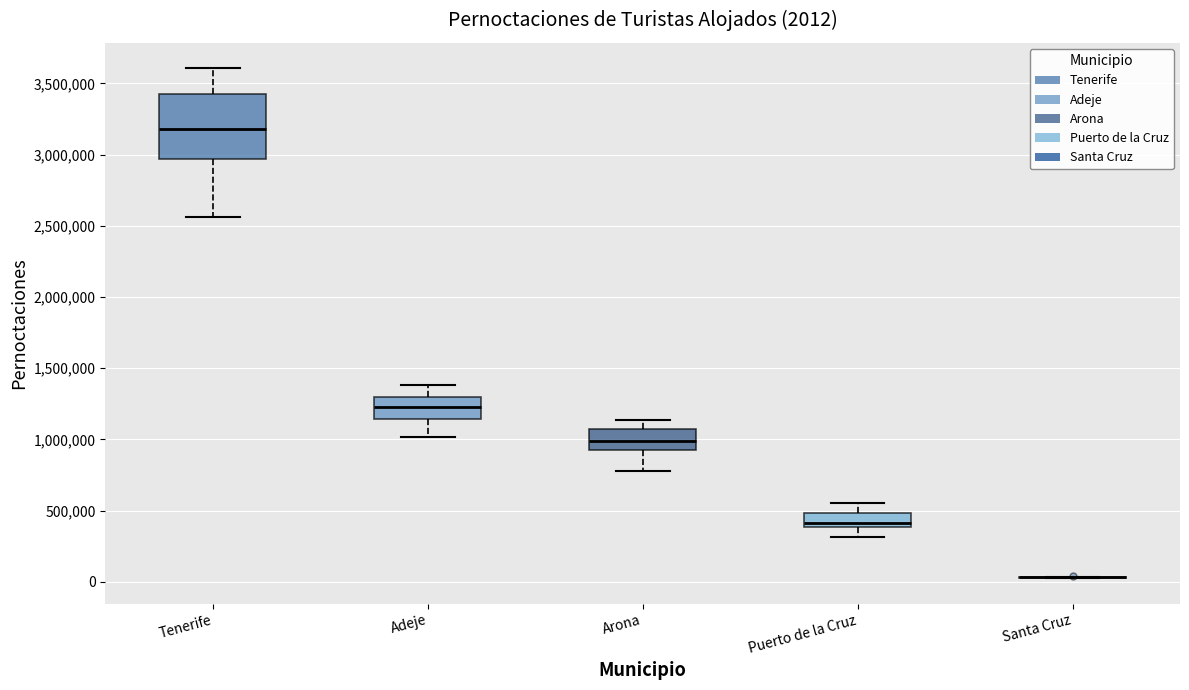

Comparing the boxes themselves (not the whiskers), which one is the tallest?

Tenerife